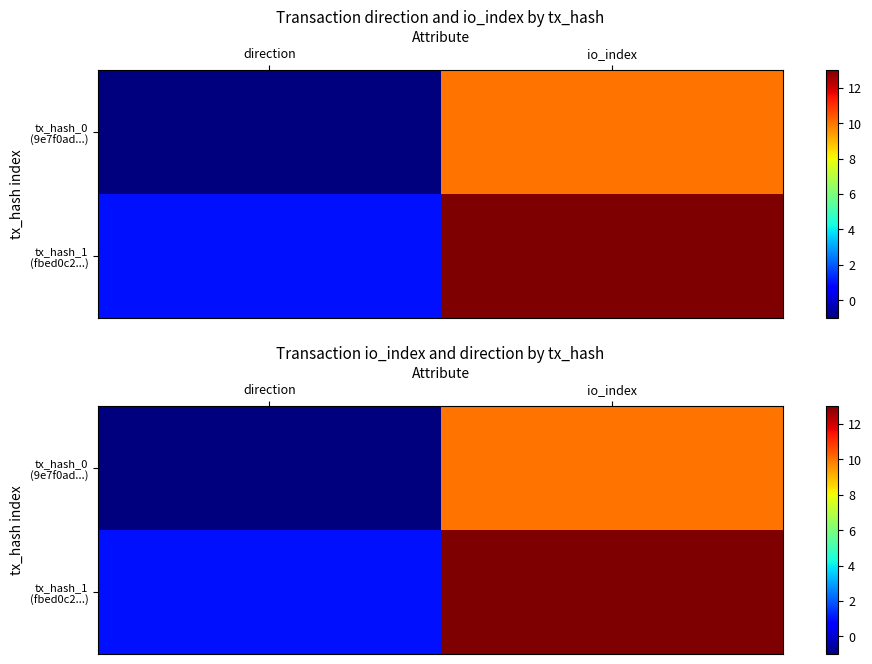

How many categories are shown in the chart?

2